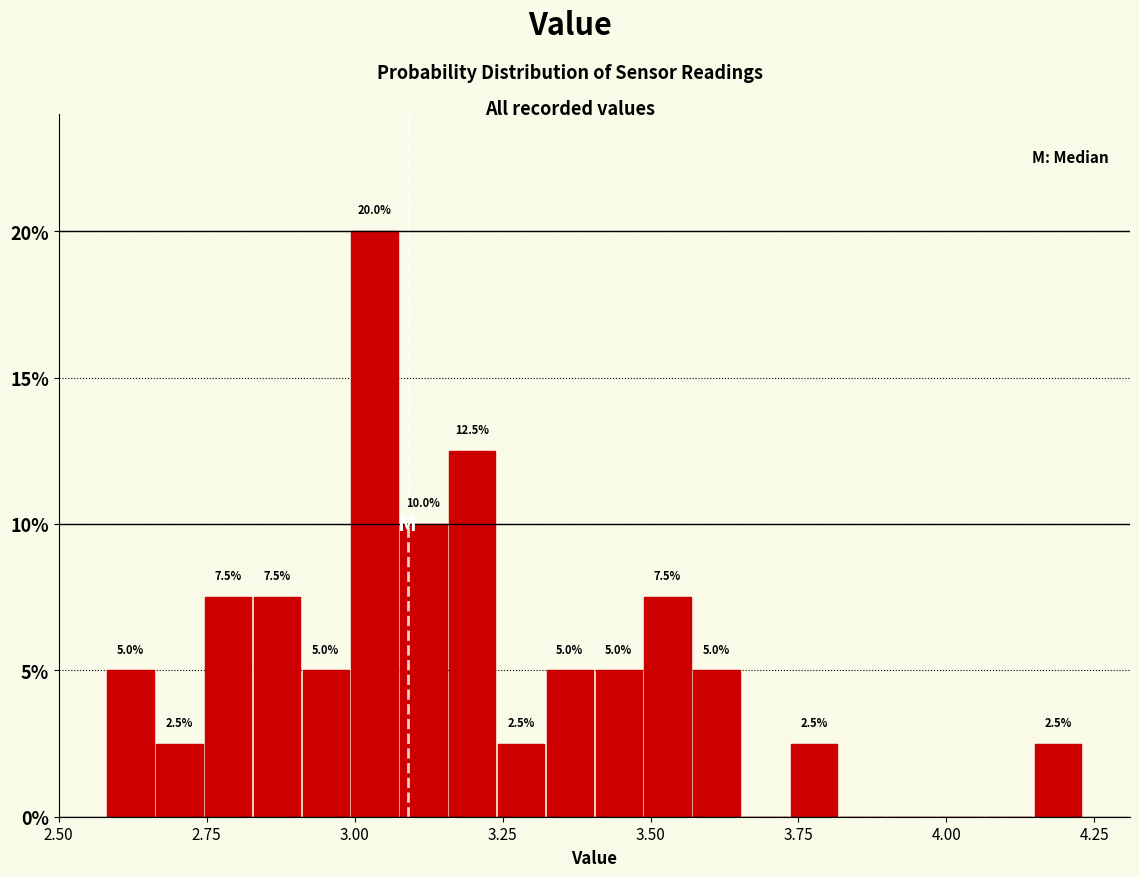

Read against the x-axis, roughly where is the centre of the tallest bar?

3.05